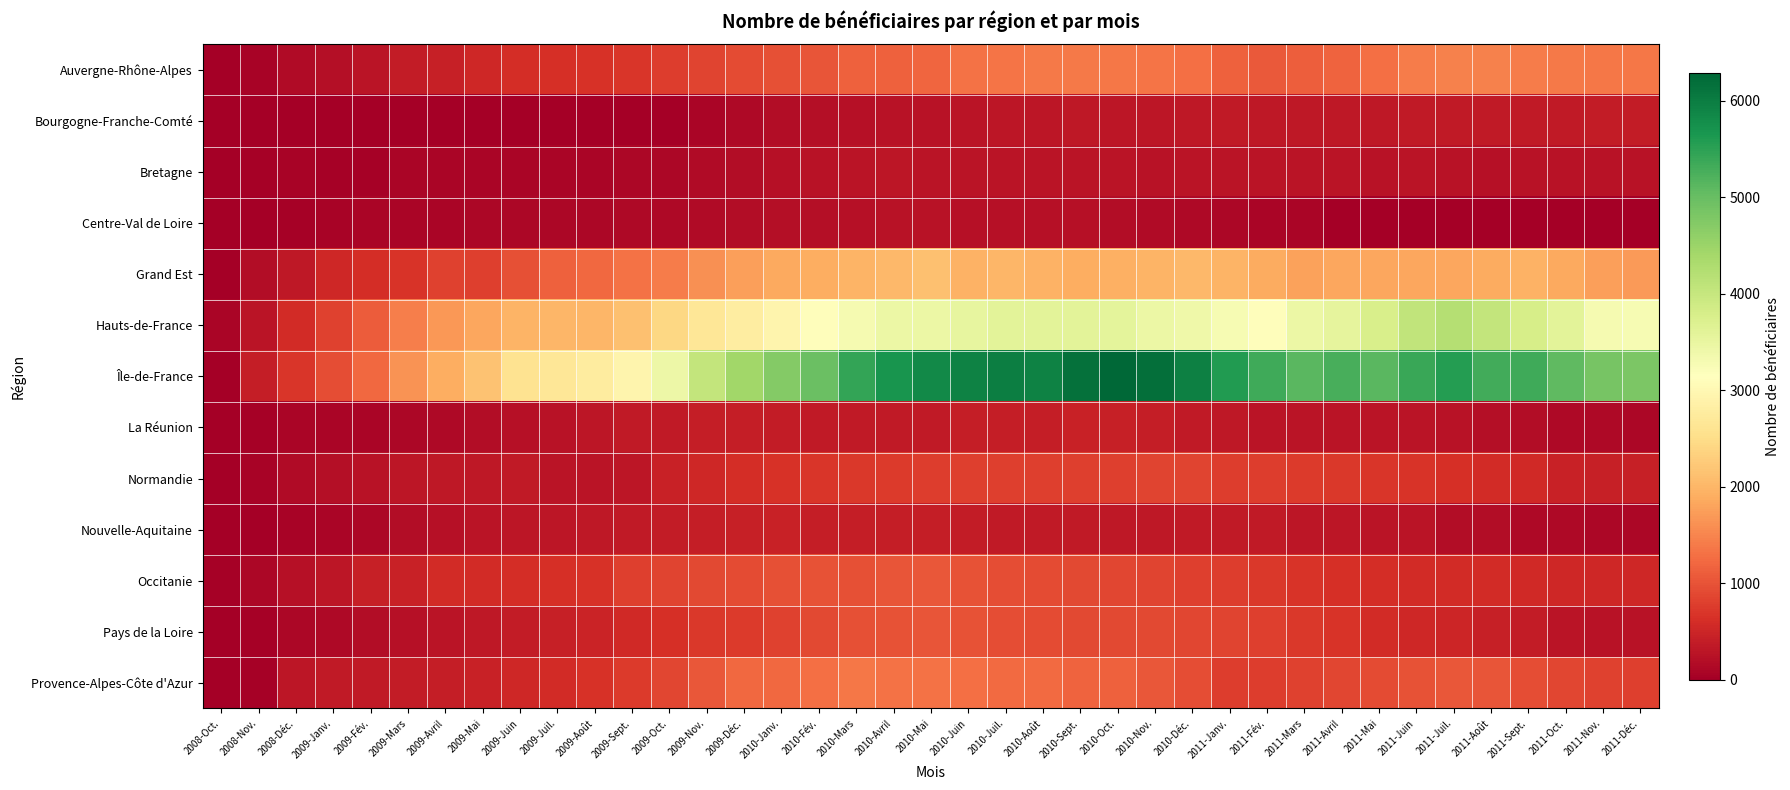

Reading left to right, what are all the values shown in this chart?

Auvergne-Rhône-Alpes: 2008-Oct.=22	2008-Nov.=62	2008-Déc.=152	2009-Janv.=204	2009-Fév.=280	2009-Mars=383	2009-Avril=434	2009-Mai=521	2009-Juin=597	2009-Juil.=627	2009-Août=645	2009-Sept.=699	2009-Oct.=772	2009-Nov.=859	2009-Déc.=911	2010-Janv.=973	2010-Fév.=1025	2010-Mars=1141	2010-Avril=1152	2010-Mai=1203	2010-Juin=1308	2010-Juil.=1338	2010-Août=1399	2010-Sept.=1391	2010-Oct.=1354	2010-Nov.=1332	2010-Déc.=1285	2011-Janv.=1154	2011-Fév.=1074	2011-Mars=1127	2011-Avril=1163	2011-Mai=1292	2011-Juin=1420	2011-Juil.=1470	2011-Août=1450	2011-Sept.=1403	2011-Oct.=1393	2011-Nov.=1367	2011-Déc.=1354
Bourgogne-Franche-Comté: 2008-Oct.=0	2008-Nov.=0	2008-Déc.=0	2009-Janv.=0	2009-Fév.=0	2009-Mars=0	2009-Avril=0	2009-Mai=0	2009-Juin=0	2009-Juil.=0	2009-Août=0	2009-Sept.=0	2009-Oct.=0	2009-Nov.=74	2009-Déc.=127	2010-Janv.=175	2010-Fév.=207	2010-Mars=228	2010-Avril=260	2010-Mai=265	2010-Juin=281	2010-Juil.=297	2010-Août=302	2010-Sept.=321	2010-Oct.=304	2010-Nov.=319	2010-Déc.=328	2011-Janv.=347	2011-Fév.=331	2011-Mars=329	2011-Avril=330	2011-Mai=330	2011-Juin=351	2011-Juil.=345	2011-Août=345	2011-Sept.=345	2011-Oct.=356	2011-Nov.=370	2011-Déc.=370
Bretagne: 2008-Oct.=0	2008-Nov.=28	2008-Déc.=51	2009-Janv.=48	2009-Fév.=48	2009-Mars=86	2009-Avril=89	2009-Mai=95	2009-Juin=89	2009-Juil.=90	2009-Août=92	2009-Sept.=111	2009-Oct.=110	2009-Nov.=150	2009-Déc.=195	2010-Janv.=224	2010-Fév.=247	2010-Mars=282	2010-Avril=301	2010-Mai=293	2010-Juin=293	2010-Juil.=272	2010-Août=273	2010-Sept.=271	2010-Oct.=278	2010-Nov.=267	2010-Déc.=279	2011-Janv.=272	2011-Fév.=286	2011-Mars=290	2011-Avril=274	2011-Mai=260	2011-Juin=278	2011-Juil.=254	2011-Août=242	2011-Sept.=251	2011-Oct.=257	2011-Nov.=248	2011-Déc.=246
Centre-Val de Loire: 2008-Oct.=0	2008-Nov.=12	2008-Déc.=39	2009-Janv.=65	2009-Fév.=78	2009-Mars=79	2009-Avril=94	2009-Mai=105	2009-Juin=118	2009-Juil.=111	2009-Août=117	2009-Sept.=136	2009-Oct.=140	2009-Nov.=155	2009-Déc.=180	2010-Janv.=201	2010-Fév.=202	2010-Mars=229	2010-Avril=262	2010-Mai=258	2010-Juin=244	2010-Juil.=241	2010-Août=238	2010-Sept.=230	2010-Oct.=186	2010-Nov.=163	2010-Déc.=136	2011-Janv.=112	2011-Fév.=95	2011-Mars=75	2011-Avril=20	2011-Mai=20	2011-Juin=20	2011-Juil.=20	2011-Août=20	2011-Sept.=20	2011-Oct.=20	2011-Nov.=20	2011-Déc.=20
Grand Est: 2008-Oct.=20	2008-Nov.=191	2008-Déc.=332	2009-Janv.=530	2009-Fév.=590	2009-Mars=673	2009-Avril=816	2009-Mai=799	2009-Juin=961	2009-Juil.=1144	2009-Août=1218	2009-Sept.=1304	2009-Oct.=1417	2009-Nov.=1609	2009-Déc.=1761	2010-Janv.=1857	2010-Fév.=1908	2010-Mars=1970	2010-Avril=2035	2010-Mai=2113	2010-Juin=1964	2010-Juil.=2003	2010-Août=1957	2010-Sept.=1910	2010-Oct.=1929	2010-Nov.=1970	2010-Déc.=2038	2011-Janv.=1965	2011-Fév.=1872	2011-Mars=1771	2011-Avril=1841	2011-Mai=1823	2011-Juin=1824	2011-Juil.=1832	2011-Août=1879	2011-Sept.=1962	2011-Oct.=1851	2011-Nov.=1757	2011-Déc.=1718
Hauts-de-France: 2008-Oct.=86	2008-Nov.=276	2008-Déc.=589	2009-Janv.=828	2009-Fév.=1097	2009-Mars=1427	2009-Avril=1677	2009-Mai=1825	2009-Juin=1987	2009-Juil.=1996	2009-Août=1989	2009-Sept.=2123	2009-Oct.=2429	2009-Nov.=2660	2009-Déc.=2791	2010-Janv.=2934	2010-Fév.=3101	2010-Mars=3302	2010-Avril=3460	2010-Mai=3438	2010-Juin=3515	2010-Juil.=3589	2010-Août=3592	2010-Sept.=3585	2010-Oct.=3578	2010-Nov.=3456	2010-Déc.=3403	2011-Janv.=3272	2011-Fév.=3117	2011-Mars=3450	2011-Avril=3558	2011-Mai=3773	2011-Juin=4055	2011-Juil.=4209	2011-Août=4041	2011-Sept.=3784	2011-Oct.=3598	2011-Nov.=3311	2011-Déc.=3278
Île-de-France: 2008-Oct.=18	2008-Nov.=394	2008-Déc.=704	2009-Janv.=955	2009-Fév.=1206	2009-Mars=1642	2009-Avril=1893	2009-Mai=2154	2009-Juin=2592	2009-Juil.=2663	2009-Août=2761	2009-Sept.=2932	2009-Oct.=3428	2009-Nov.=4047	2009-Déc.=4428	2010-Janv.=4731	2010-Fév.=4971	2010-Mars=5448	2010-Avril=5696	2010-Mai=5844	2010-Juin=5940	2010-Juil.=5990	2010-Août=5939	2010-Sept.=6145	2010-Oct.=6286	2010-Nov.=6178	2010-Déc.=5963	2011-Janv.=5590	2011-Fév.=5337	2011-Mars=5120	2011-Avril=5274	2011-Mai=5123	2011-Juin=5381	2011-Juil.=5560	2011-Août=5317	2011-Sept.=5351	2011-Oct.=5067	2011-Nov.=4853	2011-Déc.=4803
La Réunion: 2008-Oct.=8	2008-Nov.=36	2008-Déc.=77	2009-Janv.=90	2009-Fév.=90	2009-Mars=110	2009-Avril=136	2009-Mai=176	2009-Juin=242	2009-Juil.=261	2009-Août=299	2009-Sept.=346	2009-Oct.=361	2009-Nov.=399	2009-Déc.=405	2010-Janv.=372	2010-Fév.=356	2010-Mars=353	2010-Avril=365	2010-Mai=364	2010-Juin=407	2010-Juil.=400	2010-Août=405	2010-Sept.=448	2010-Oct.=431	2010-Nov.=398	2010-Déc.=353	2011-Janv.=324	2011-Fév.=294	2011-Mars=292	2011-Avril=272	2011-Mai=271	2011-Juin=273	2011-Juil.=250	2011-Août=220	2011-Sept.=172	2011-Oct.=141	2011-Nov.=123	2011-Déc.=120
Normandie: 2008-Oct.=13	2008-Nov.=59	2008-Déc.=157	2009-Janv.=212	2009-Fév.=253	2009-Mars=299	2009-Avril=326	2009-Mai=329	2009-Juin=344	2009-Juil.=290	2009-Août=283	2009-Sept.=310	2009-Oct.=444	2009-Nov.=516	2009-Déc.=602	2010-Janv.=643	2010-Fév.=689	2010-Mars=716	2010-Avril=746	2010-Mai=767	2010-Juin=807	2010-Juil.=796	2010-Août=786	2010-Sept.=804	2010-Oct.=806	2010-Nov.=849	2010-Déc.=845	2011-Janv.=784	2011-Fév.=774	2011-Mars=747	2011-Avril=730	2011-Mai=712	2011-Juin=671	2011-Juil.=625	2011-Août=583	2011-Sept.=544	2011-Oct.=461	2011-Nov.=428	2011-Déc.=423
Nouvelle-Aquitaine: 2008-Oct.=2	2008-Nov.=15	2008-Déc.=51	2009-Janv.=78	2009-Fév.=101	2009-Mars=173	2009-Avril=238	2009-Mai=290	2009-Juin=308	2009-Juil.=307	2009-Août=330	2009-Sept.=344	2009-Oct.=380	2009-Nov.=398	2009-Déc.=422	2010-Janv.=444	2010-Fév.=400	2010-Mars=400	2010-Avril=408	2010-Mai=394	2010-Juin=385	2010-Juil.=361	2010-Août=351	2010-Sept.=349	2010-Oct.=339	2010-Nov.=341	2010-Déc.=344	2011-Janv.=354	2011-Fév.=348	2011-Mars=317	2011-Avril=298	2011-Mai=277	2011-Juin=277	2011-Juil.=196	2011-Août=188	2011-Sept.=142	2011-Oct.=137	2011-Nov.=120	2011-Déc.=115
Occitanie: 2008-Oct.=37	2008-Nov.=121	2008-Déc.=235	2009-Janv.=315	2009-Fév.=422	2009-Mars=465	2009-Avril=566	2009-Mai=574	2009-Juin=593	2009-Juil.=624	2009-Août=654	2009-Sept.=796	2009-Oct.=842	2009-Nov.=902	2009-Déc.=916	2010-Janv.=967	2010-Fév.=990	2010-Mars=978	2010-Avril=1025	2010-Mai=1042	2010-Juin=993	2010-Juil.=950	2010-Août=921	2010-Sept.=888	2010-Oct.=879	2010-Nov.=841	2010-Déc.=795	2011-Janv.=769	2011-Fév.=731	2011-Mars=664	2011-Avril=630	2011-Mai=598	2011-Juin=575	2011-Juil.=568	2011-Août=567	2011-Sept.=552	2011-Oct.=534	2011-Nov.=528	2011-Déc.=524
Pays de la Loire: 2008-Oct.=22	2008-Nov.=49	2008-Déc.=106	2009-Janv.=143	2009-Fév.=187	2009-Mars=230	2009-Avril=279	2009-Mai=332	2009-Juin=378	2009-Juil.=437	2009-Août=476	2009-Sept.=552	2009-Oct.=621	2009-Nov.=721	2009-Déc.=752	2010-Janv.=819	2010-Fév.=889	2010-Mars=969	2010-Avril=995	2010-Mai=1010	2010-Juin=991	2010-Juil.=950	2010-Août=916	2010-Sept.=895	2010-Oct.=893	2010-Nov.=902	2010-Déc.=881	2011-Janv.=840	2011-Fév.=798	2011-Mars=721	2011-Avril=684	2011-Mai=588	2011-Juin=531	2011-Juil.=492	2011-Août=439	2011-Sept.=373	2011-Oct.=288	2011-Nov.=268	2011-Déc.=268
Provence-Alpes-Côte d'Azur: 2008-Oct.=2	2008-Nov.=40	2008-Déc.=319	2009-Janv.=355	2009-Fév.=367	2009-Mars=387	2009-Avril=408	2009-Mai=466	2009-Juin=535	2009-Juil.=578	2009-Août=662	2009-Sept.=744	2009-Oct.=882	2009-Nov.=1042	2009-Déc.=1219	2010-Janv.=1223	2010-Fév.=1292	2010-Mars=1359	2010-Avril=1325	2010-Mai=1302	2010-Juin=1279	2010-Juil.=1247	2010-Août=1231	2010-Sept.=1173	2010-Oct.=1141	2010-Nov.=1035	2010-Déc.=949	2011-Janv.=767	2011-Fév.=778	2011-Mars=824	2011-Avril=873	2011-Mai=933	2011-Juin=995	2011-Juil.=1035	2011-Août=1014	2011-Sept.=945	2011-Oct.=870	2011-Nov.=814	2011-Déc.=796